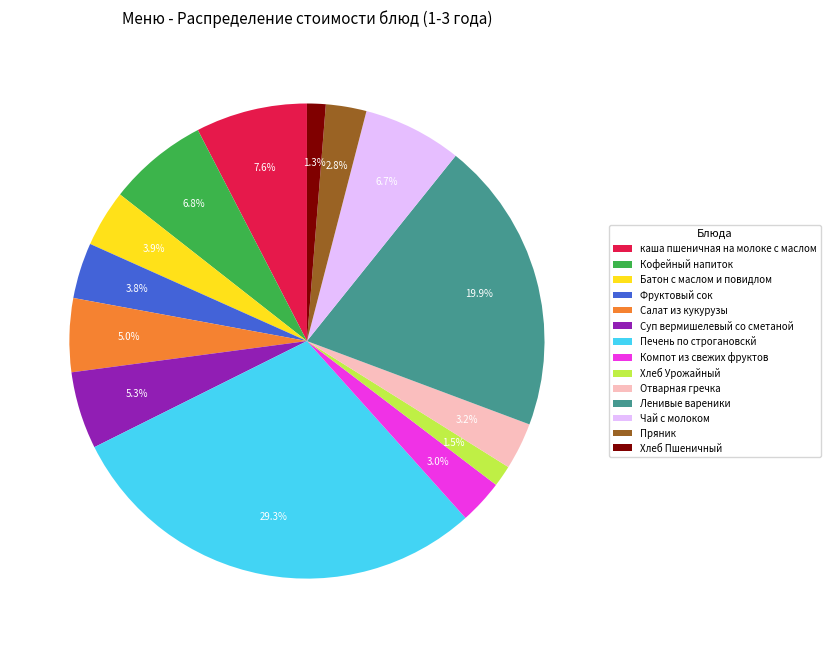

Which category has the biggest portion of the pie?

Печень по строгановскй